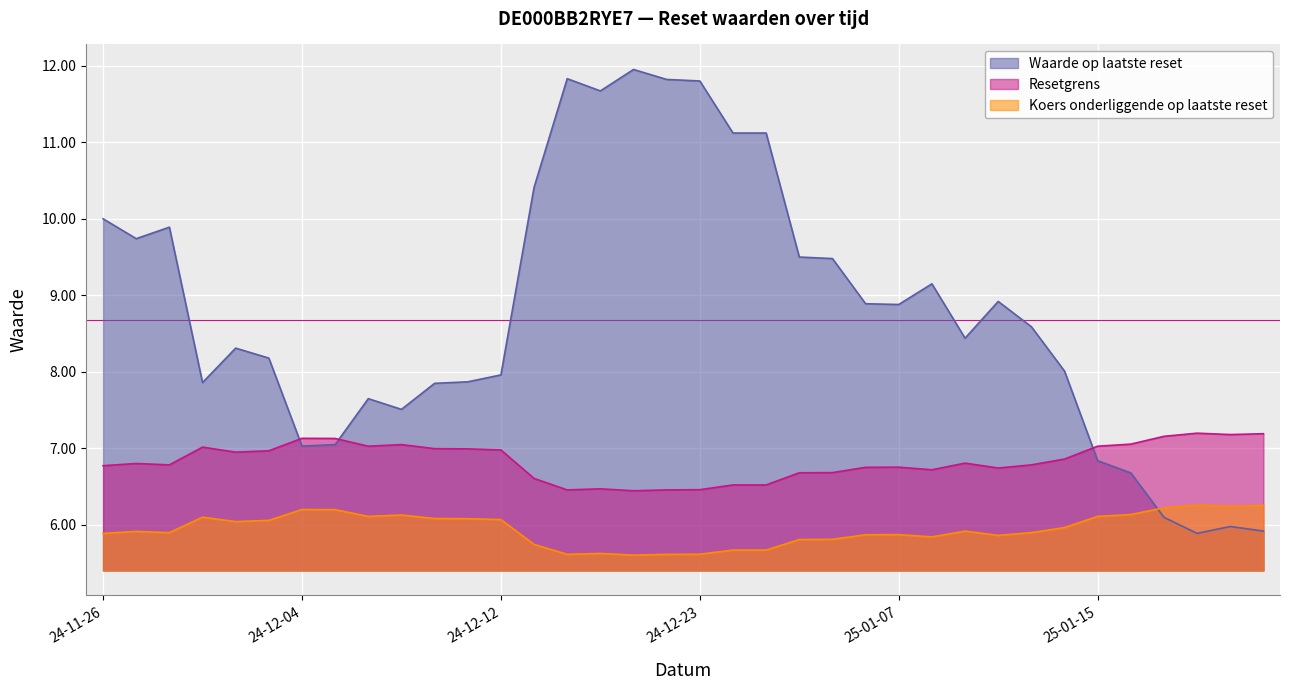

Rank the series by their maximum value, from highest to lowest.

Waarde op laatste reset, Resetgrens, Koers onderliggende op laatste reset